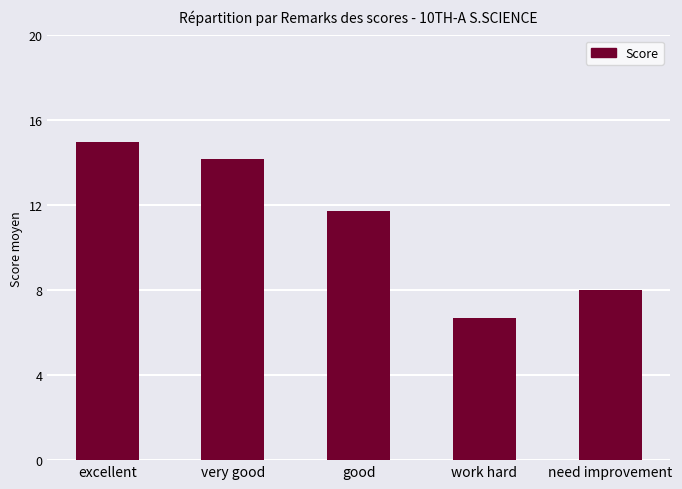

At which label is the value closest to 10?

good